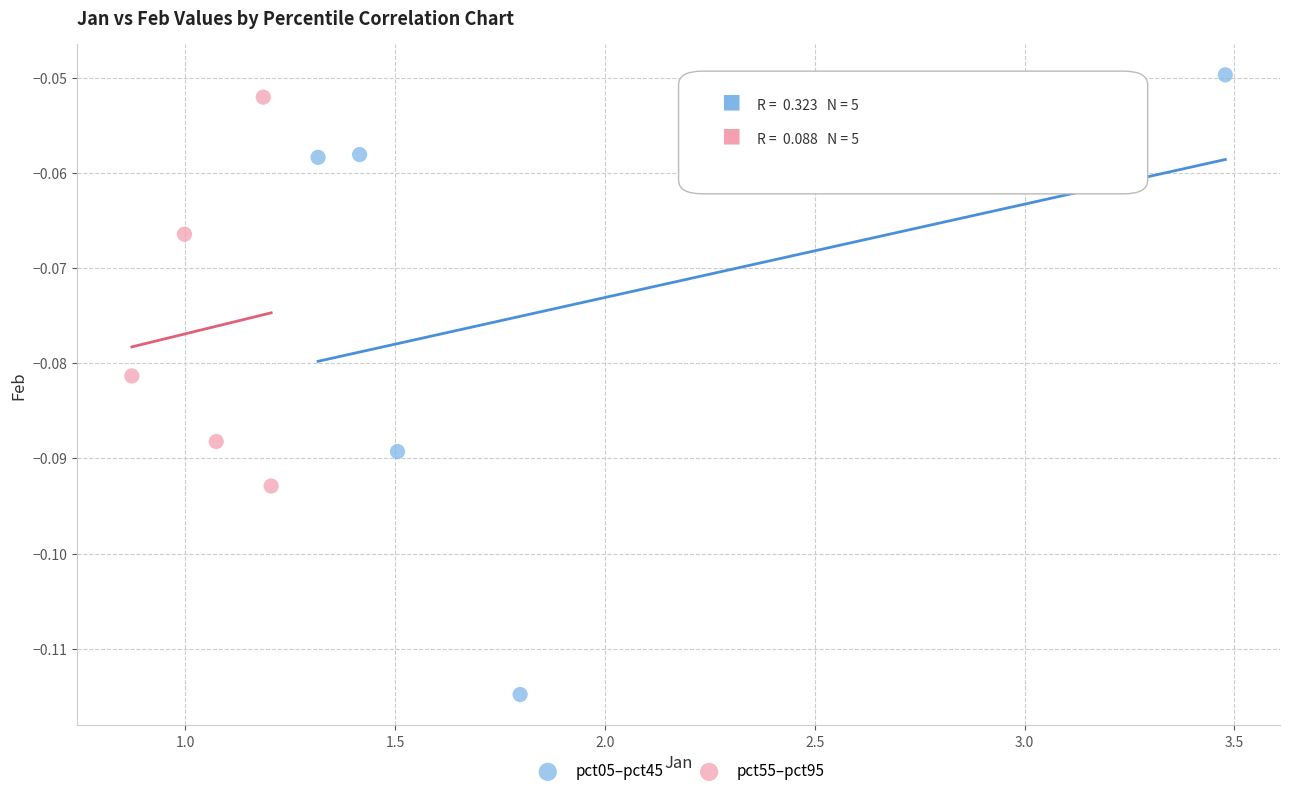

Which series has the largest Y range (max minus min)?

pct05–pct45